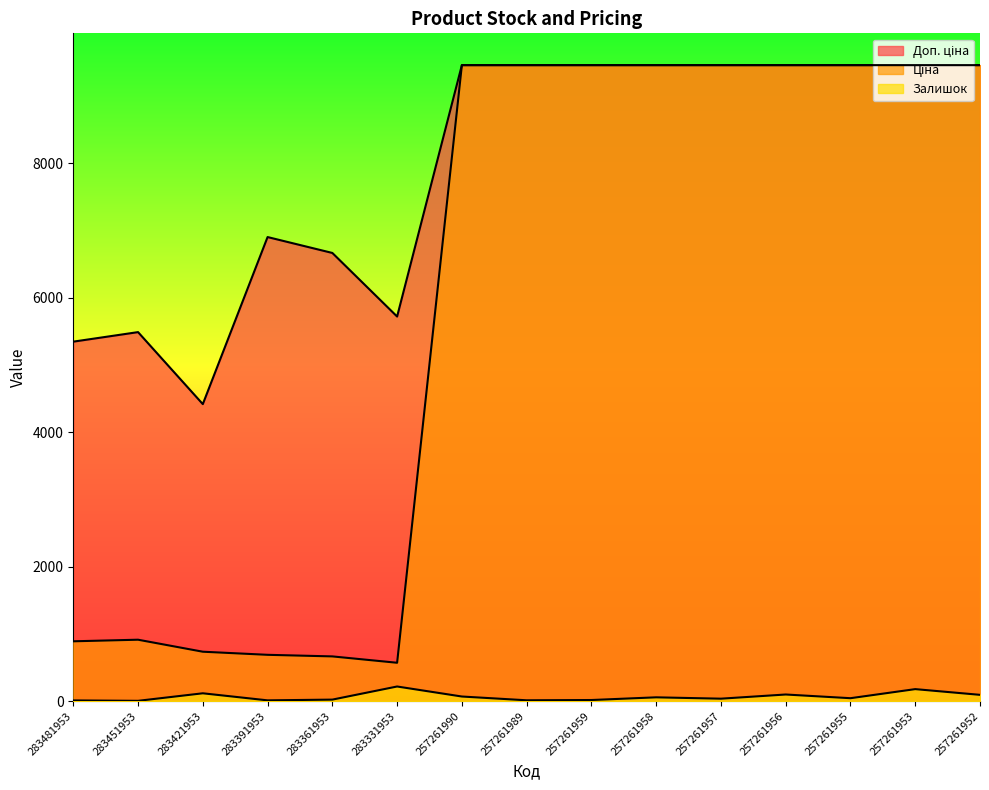

What are all the series names shown in the legend?

Залишок, Ціна, Доп. ціна